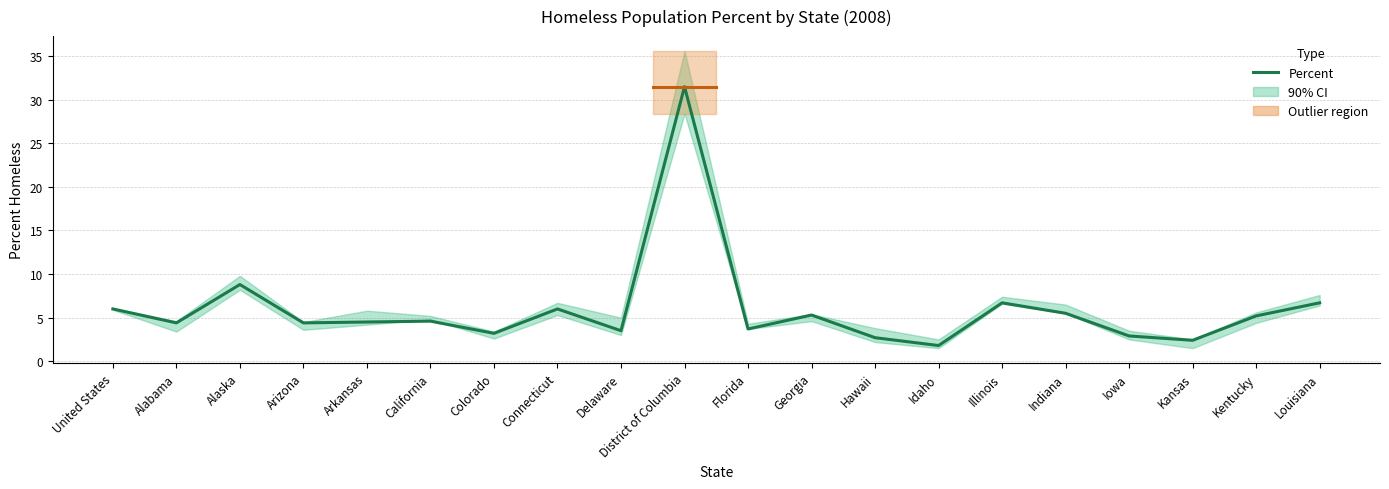

What is the greatest value displayed?

35.6